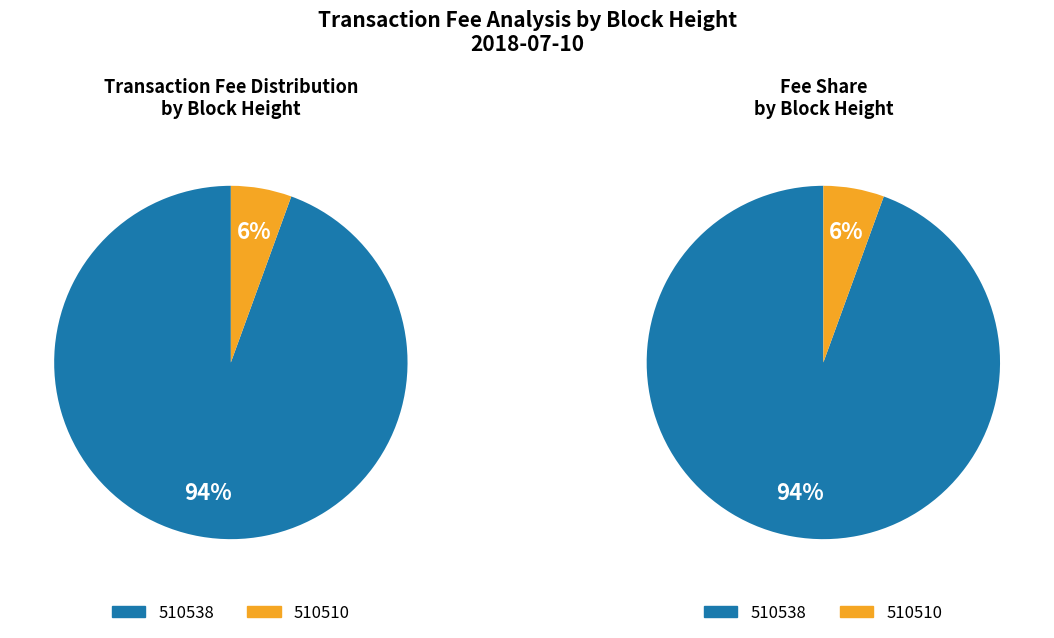

To the nearest percent, what is the difference between the largest and smallest slice percentages?

89%